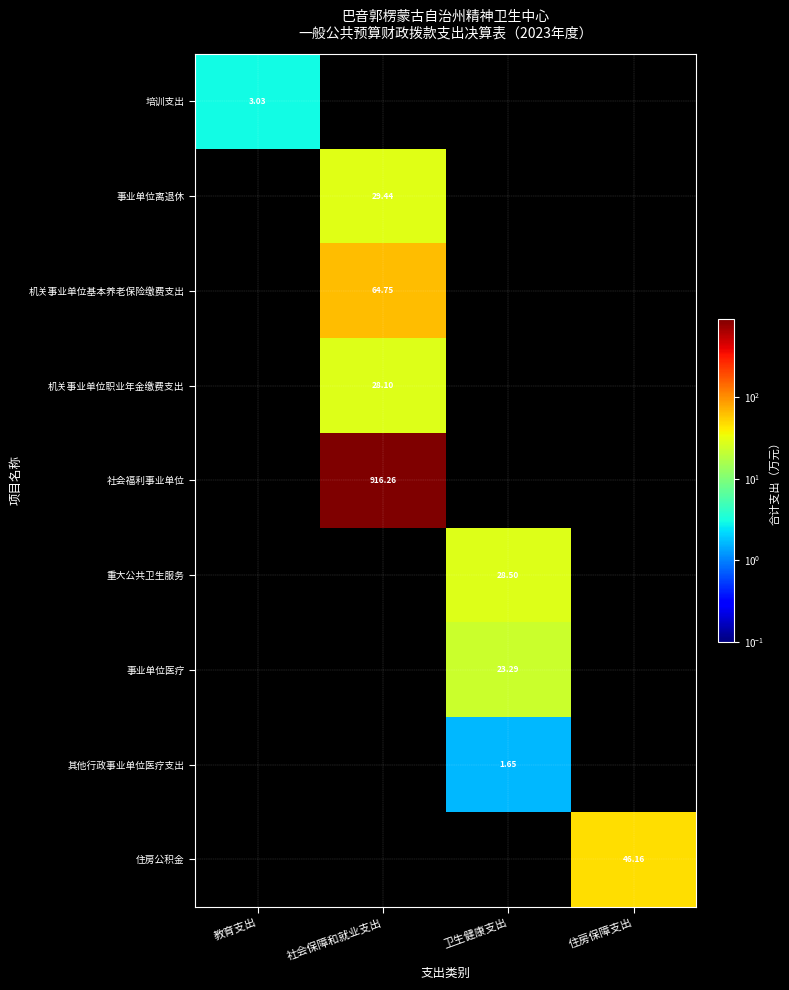

What is the total value across all series at 社会保障和就业支出?

1038.5